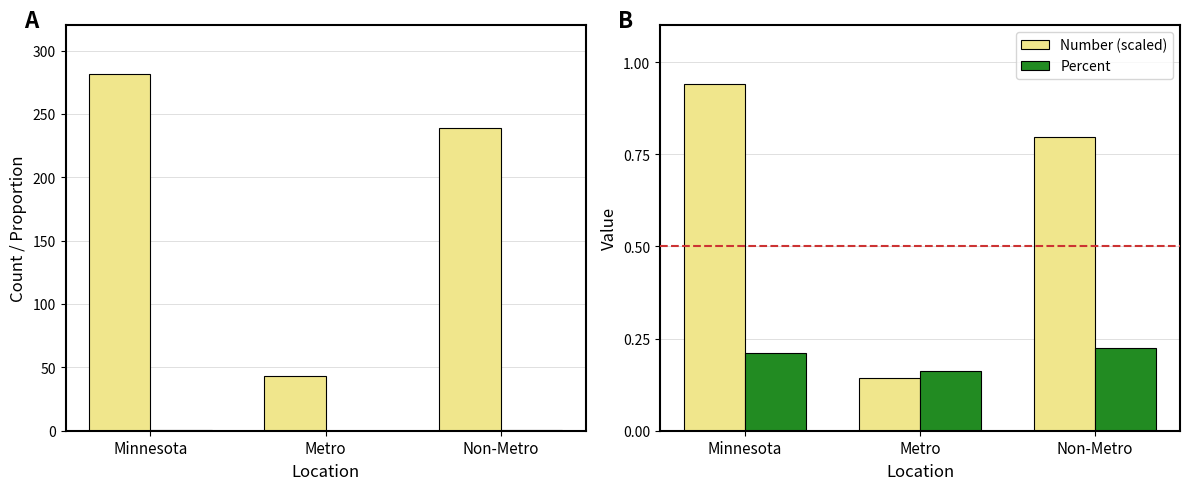

What is the sum of the Number (scaled) values at Metro and Non-Metro?

0.9